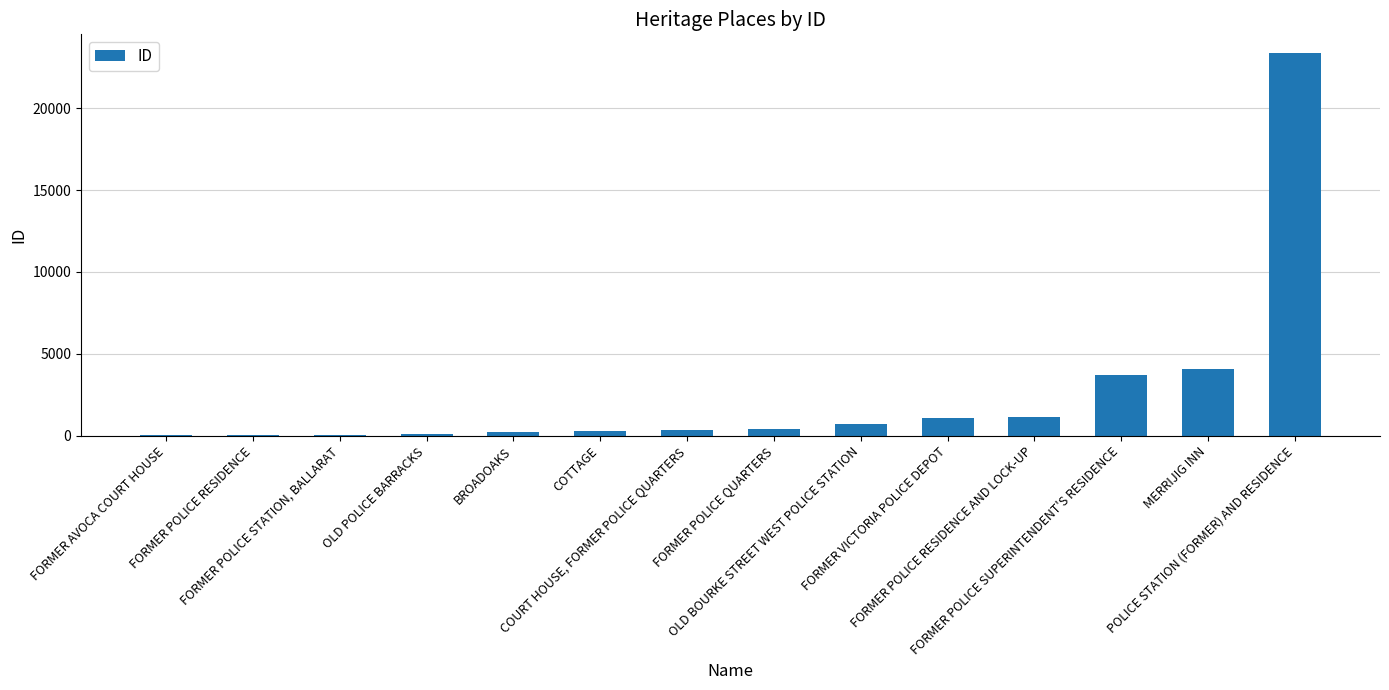

What is the sum of all values?

35626